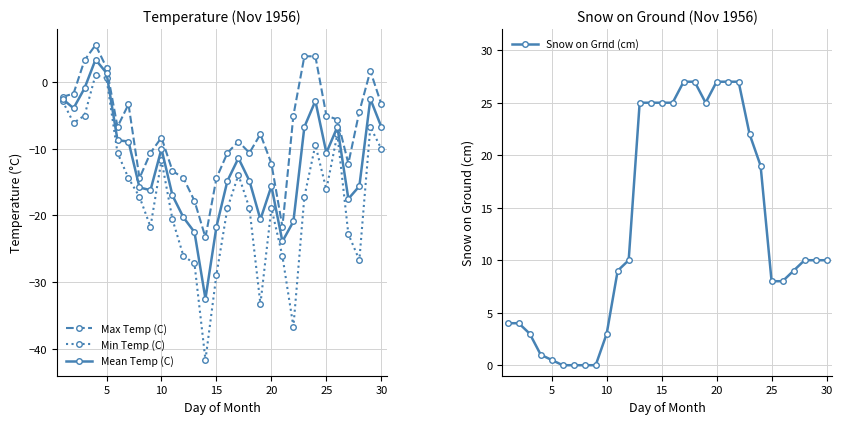

How many interior local peaks does the Min Temp (C) series have?

7